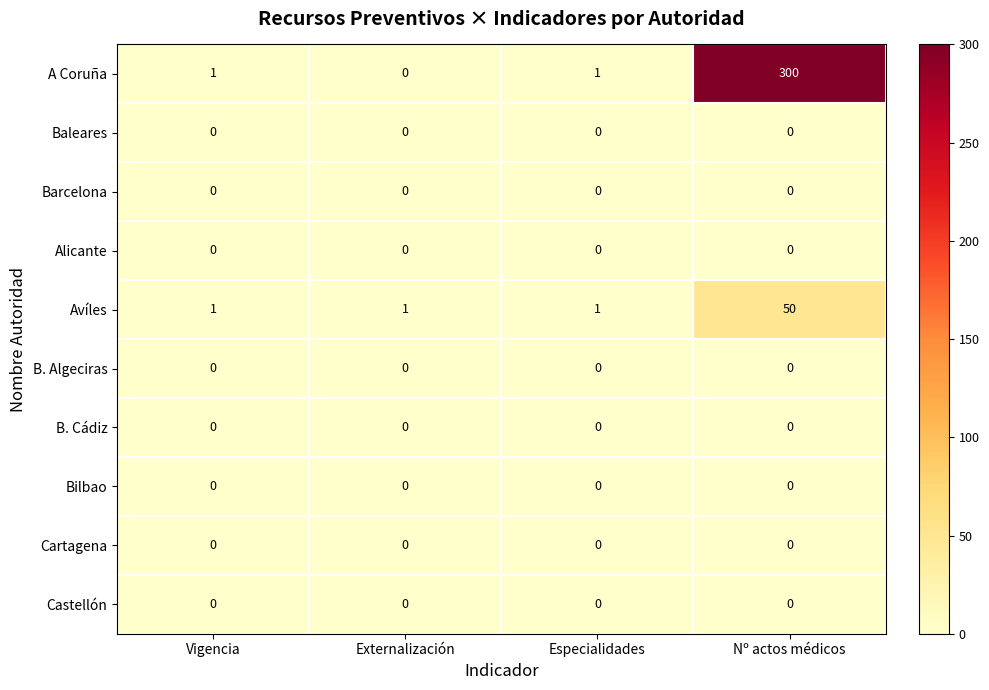

Which series has the largest range (max minus min)?

A Coruña